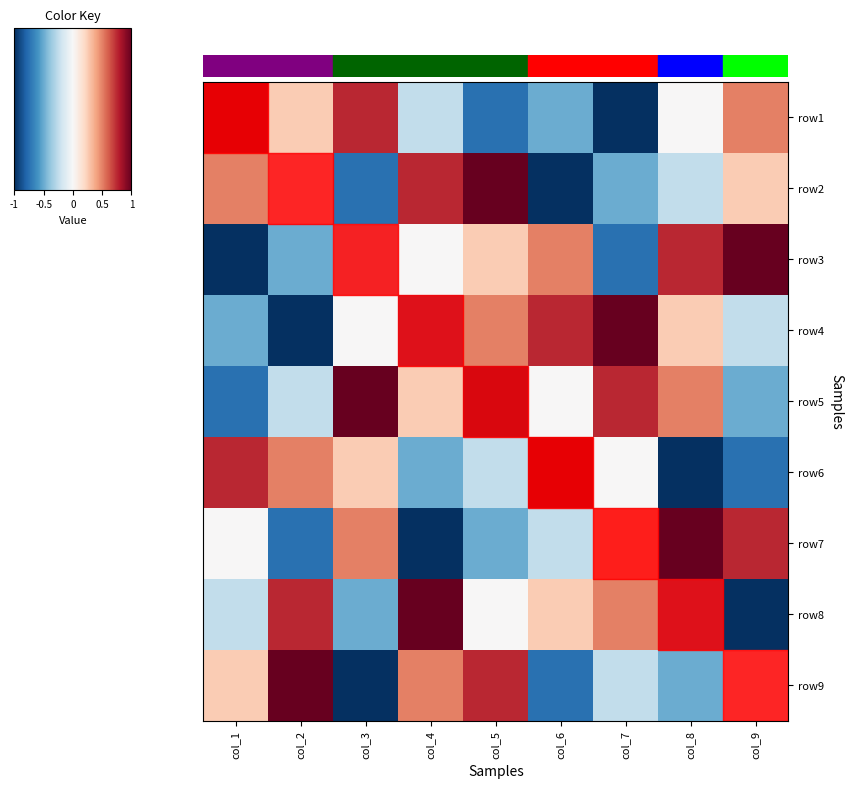

How many categories are shown in the chart?

9